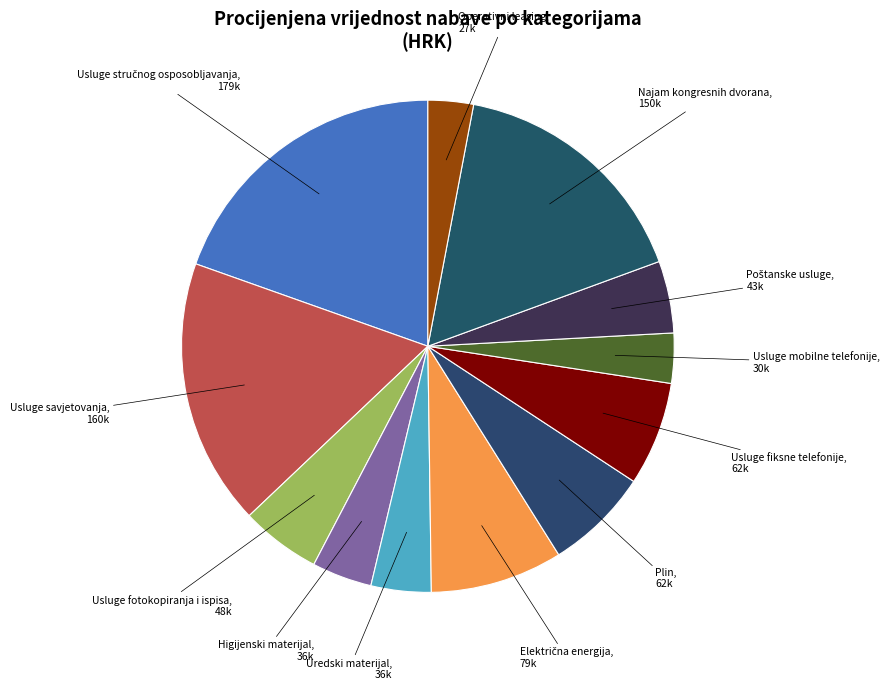

How many segments does this pie chart have?

12